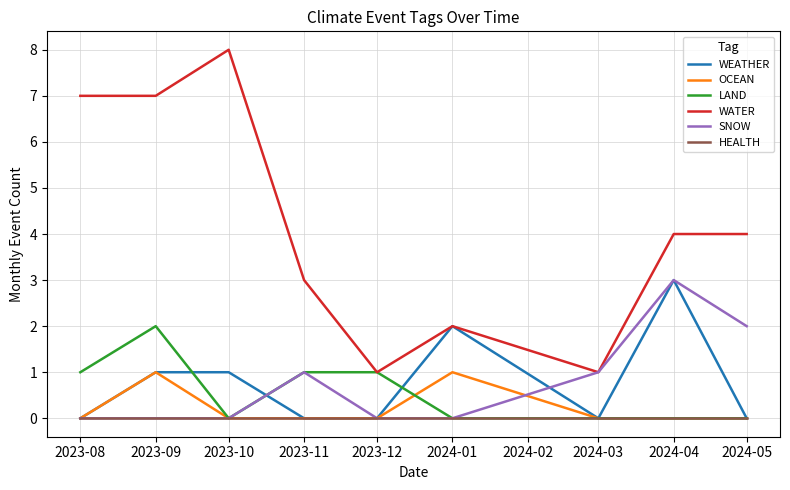

What is the sum of all OCEAN values?

2